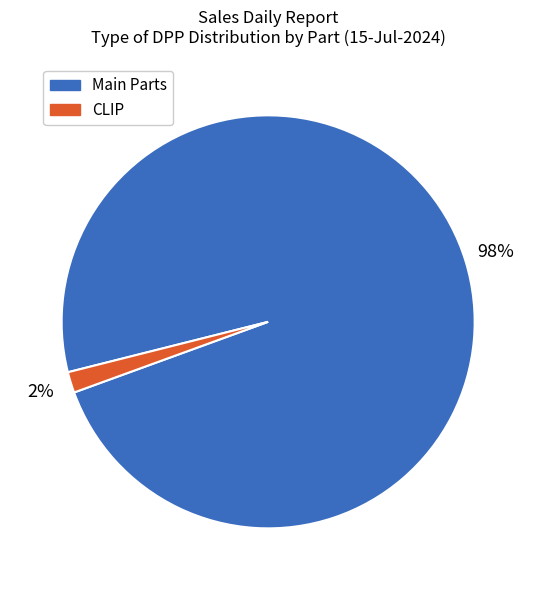

Does any single category account for the majority?

Yes